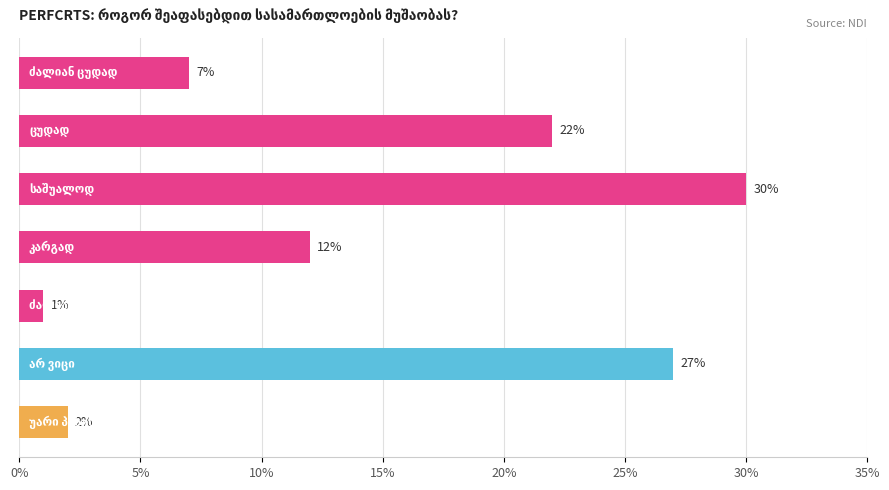

What is the maximum value shown in the chart?

30